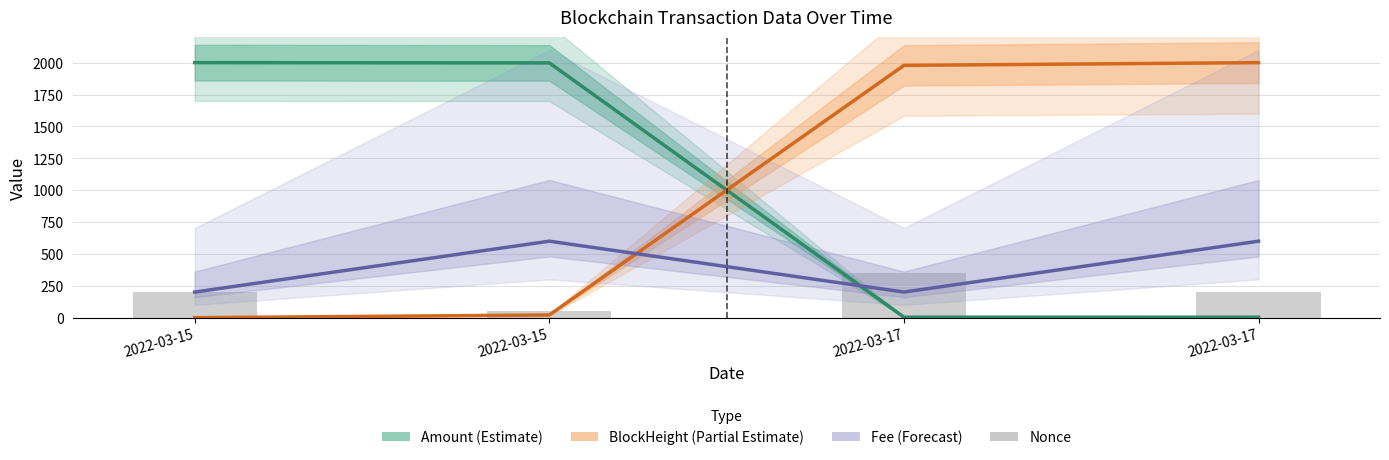

Which series has the widest spread of values?

BlockHeight (Partial Estimate)